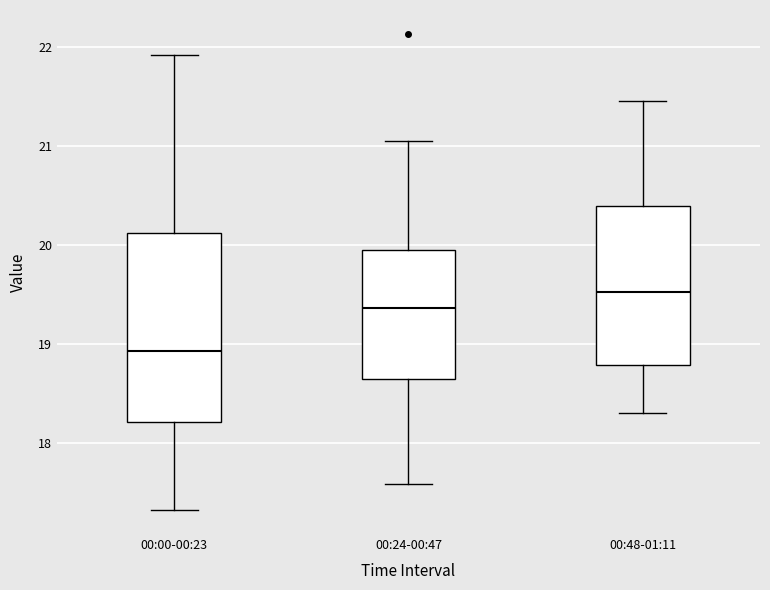

Where does the upper whisker of the box for 00:48-01:11 end on the y-axis? The values are not printed on the chart, so give them approximately, as read against the axis.

21.5